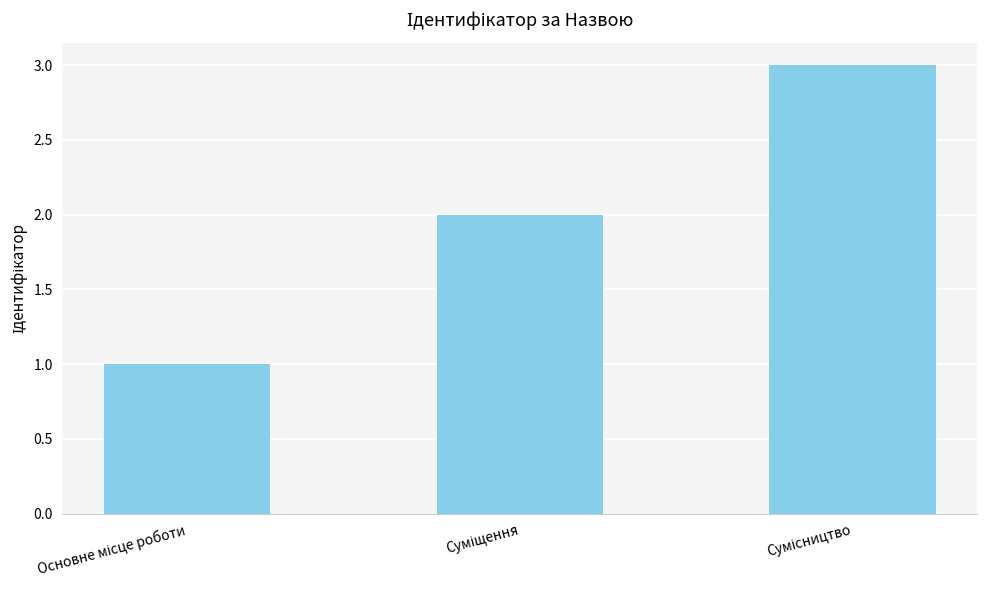

What is the greatest value displayed?

3